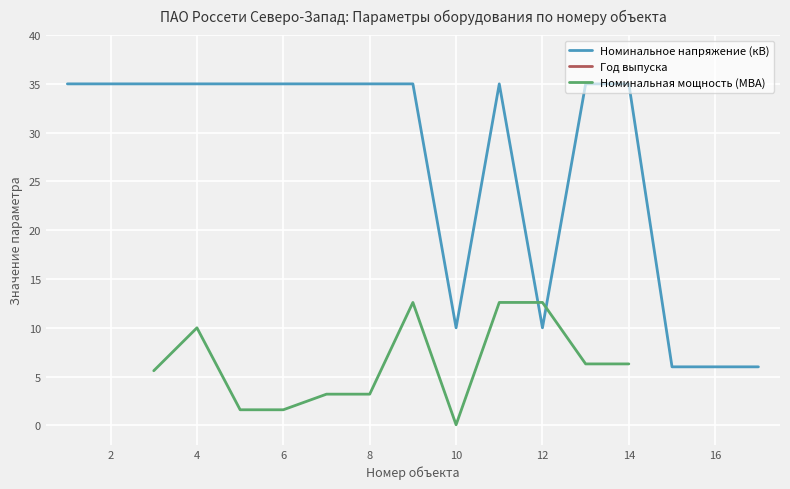

What is the lowest value of the Номинальное напряжение (кВ) series?

6